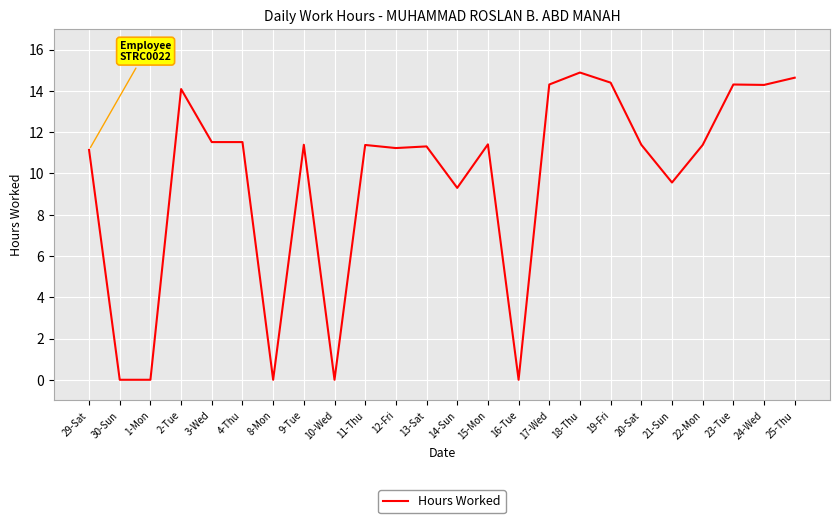

Between 14-Sun and 29-Sat, which is larger?

29-Sat